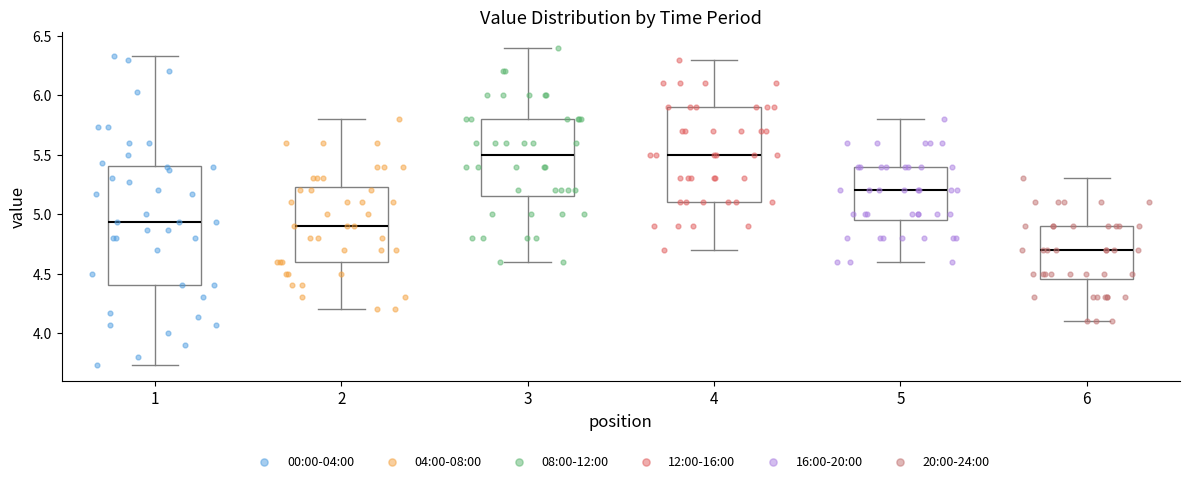

Reading left to right, transcribe this box plot: for each box, give where its median line is, the range the box spans, and where its two whiskers end, as read against the y-axis. The values are not printed on the chart, so give them approximately, as read against the axis.

1: median 4.95, box 4.40 to 5.40, whiskers 3.75 to 6.35
2: median 4.90, box 4.60 to 5.25, whiskers 4.20 to 5.80
3: median 5.50, box 5.15 to 5.80, whiskers 4.60 to 6.40
4: median 5.50, box 5.10 to 5.90, whiskers 4.70 to 6.30
5: median 5.20, box 4.95 to 5.40, whiskers 4.60 to 5.80
6: median 4.70, box 4.45 to 4.90, whiskers 4.10 to 5.30